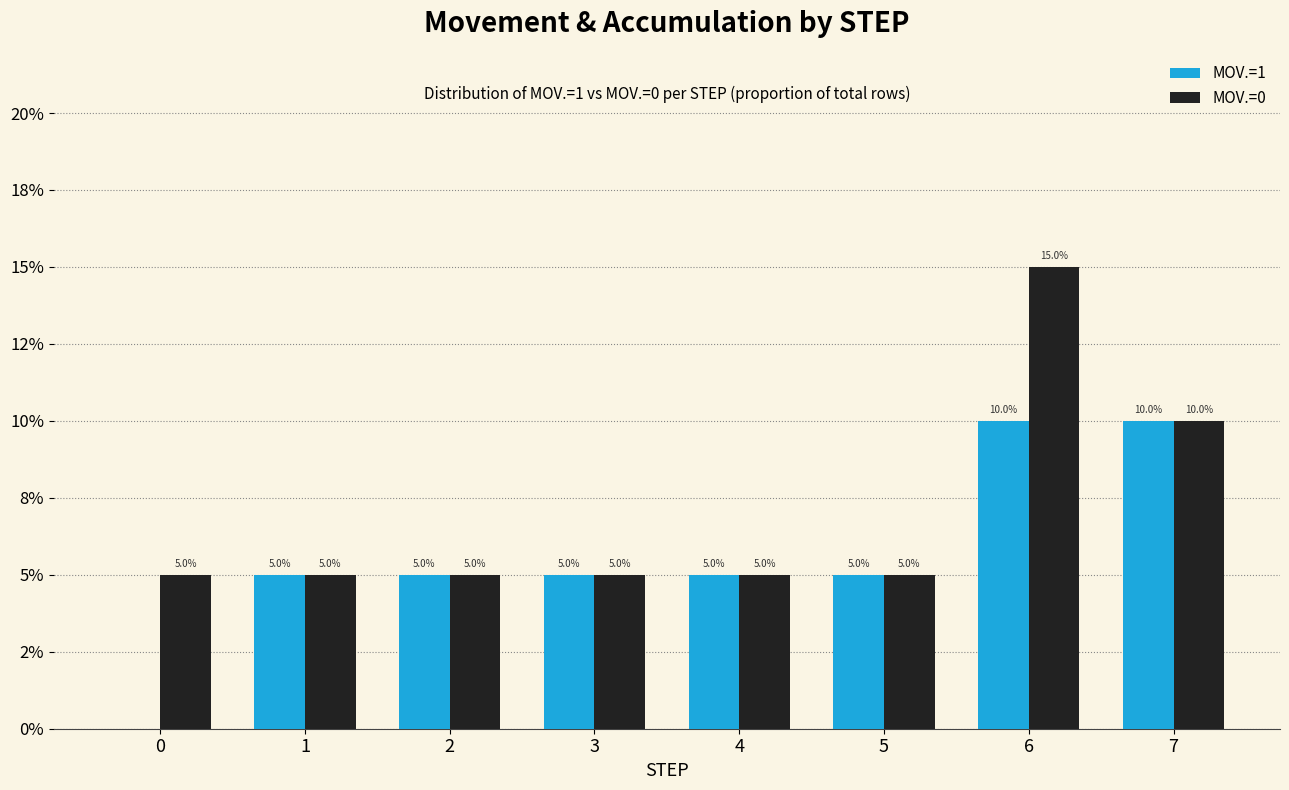

Rank the categories by MOV.=0 value from highest to lowest.

6, 7, 0, 1, 2, 3, 4, 5